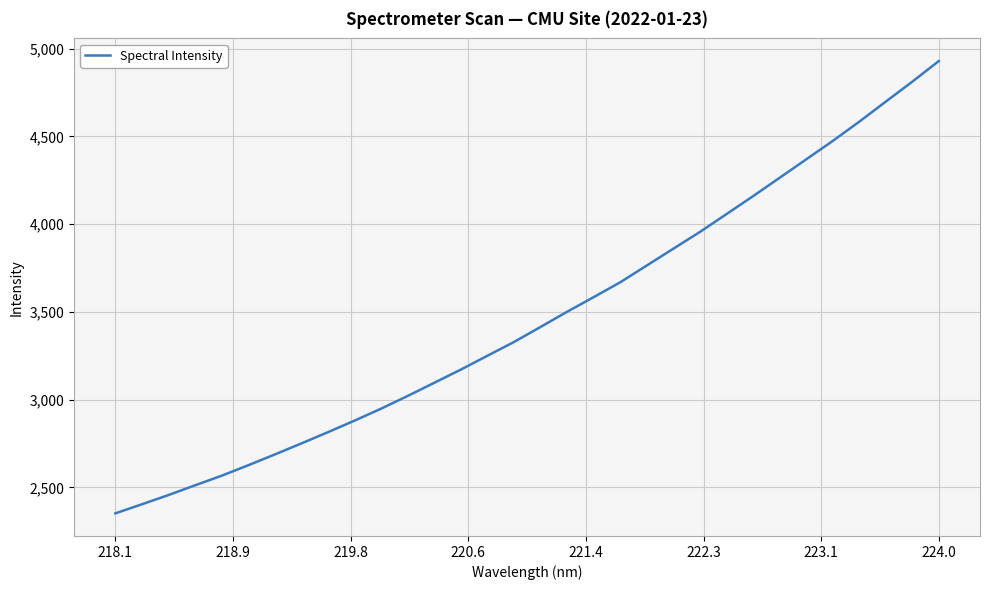

What is the greatest value displayed?

4930.1